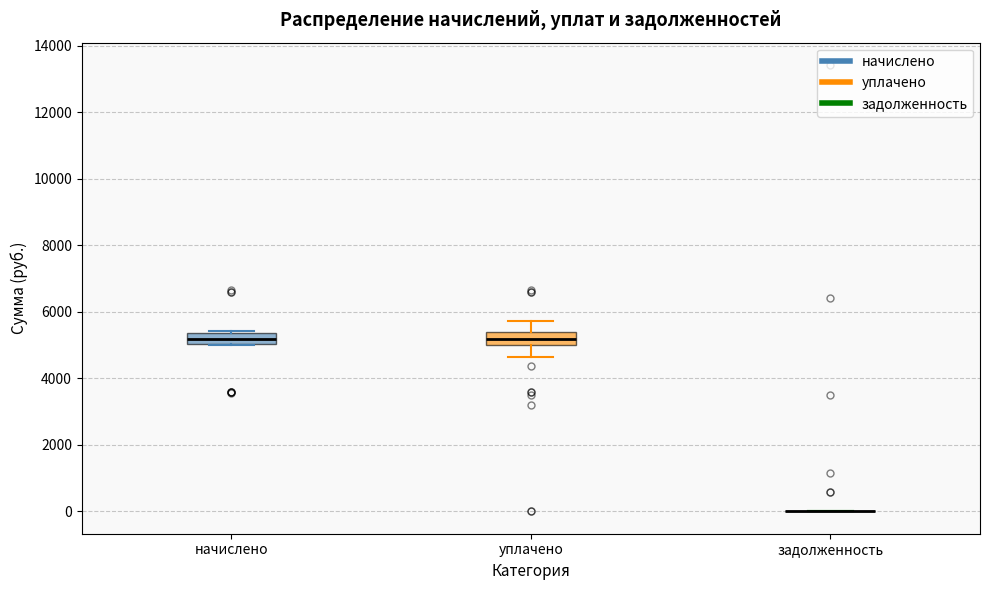

Reading left to right, transcribe this box plot: for each box, give where its median line is, the range the box spans, and where its two whiskers end, as read against the y-axis. The values are not printed on the chart, so give them approximately, as read against the axis.

начислено: median 5200, box 5000 to 5400, whiskers 5000 to 5400
уплачено: median 5200, box 5000 to 5400, whiskers 4600 to 5800
задолженность: box collapsed to a line at 0, whiskers 0 to 0